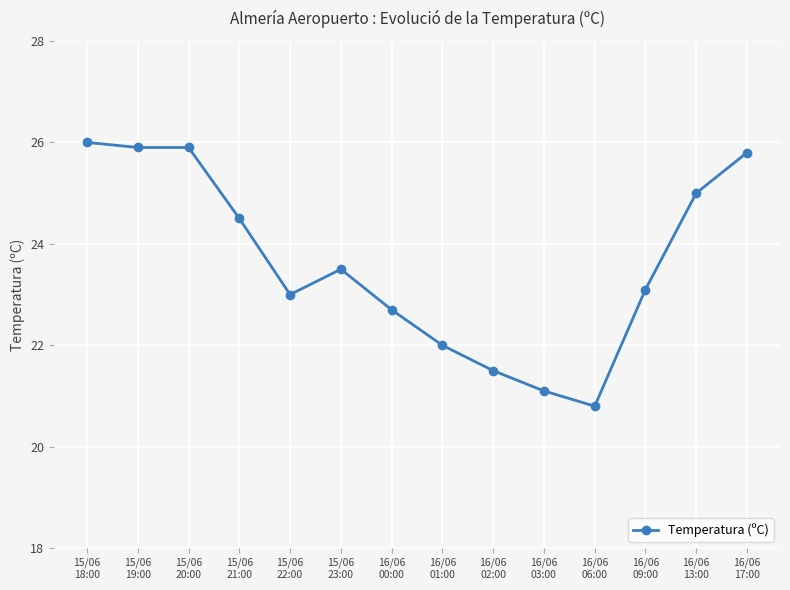

What position from the left is 15/06
20:00?

3